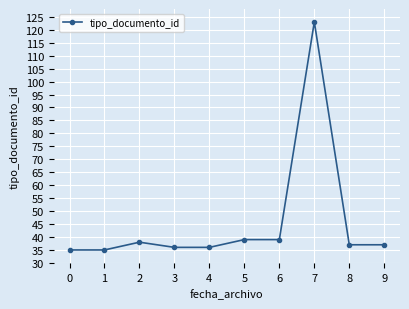

Reading left to right, list all the values displayed in this chart.

35	35	38	36	36	39	39	123	37	37